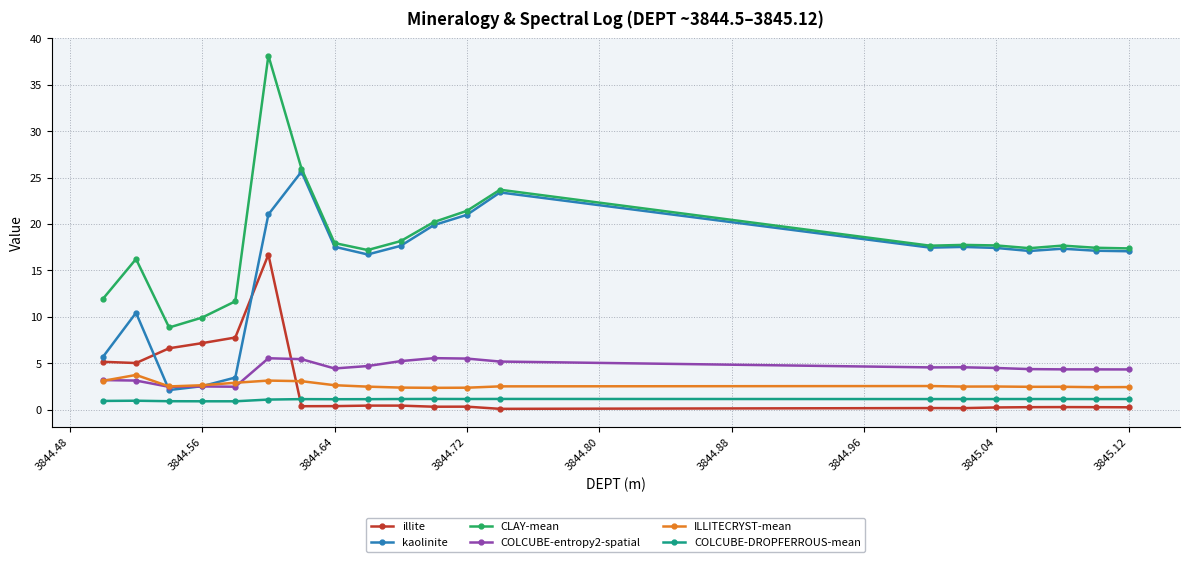

True or false: COLCUBE-entropy2-spatial has more than 2 interior local peaks.

True